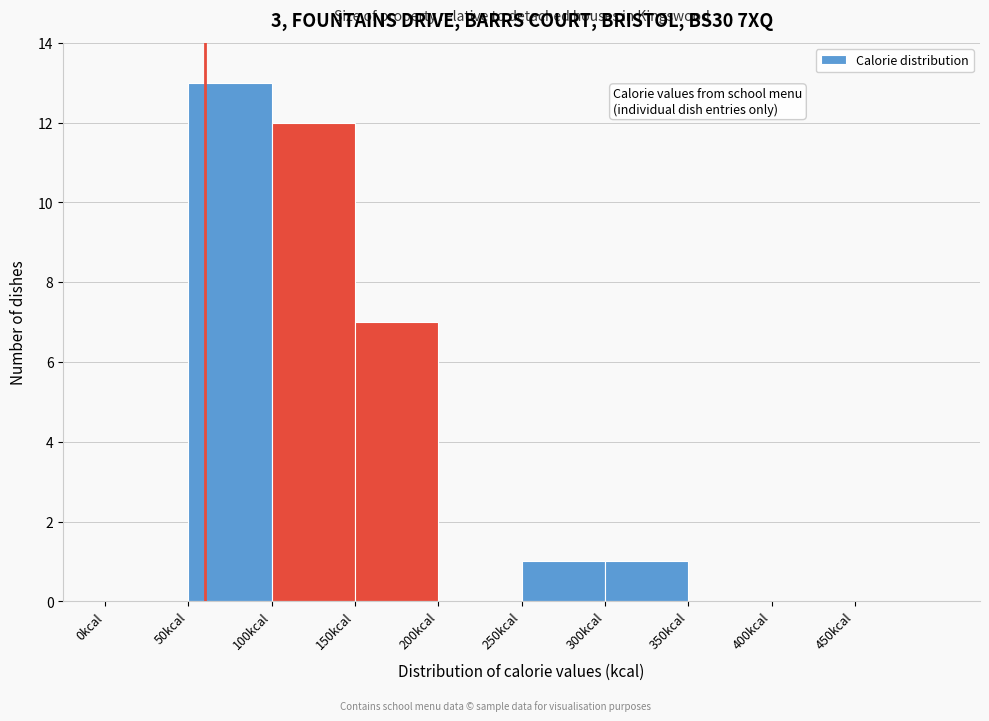

What is the height of the bar covering 150 to 200 on the x-axis? The values are not printed on the chart, so give them approximately, as read against the axis.

7